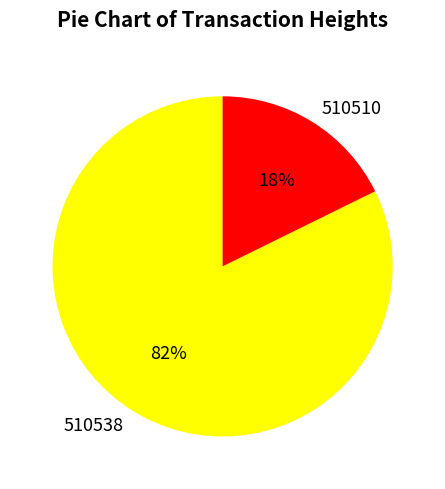

Which slice is the largest?

510538